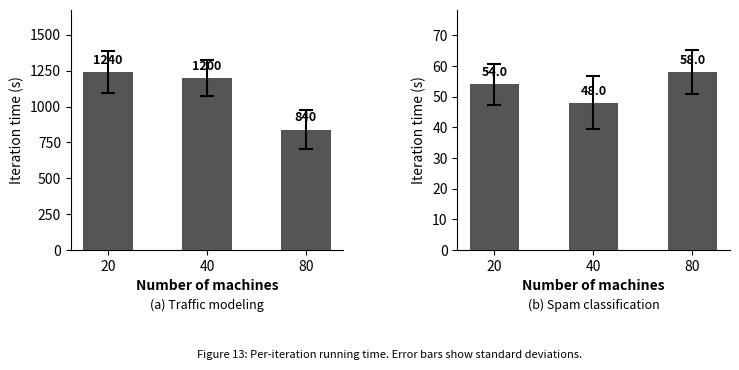

How many series are shown in this chart?

2